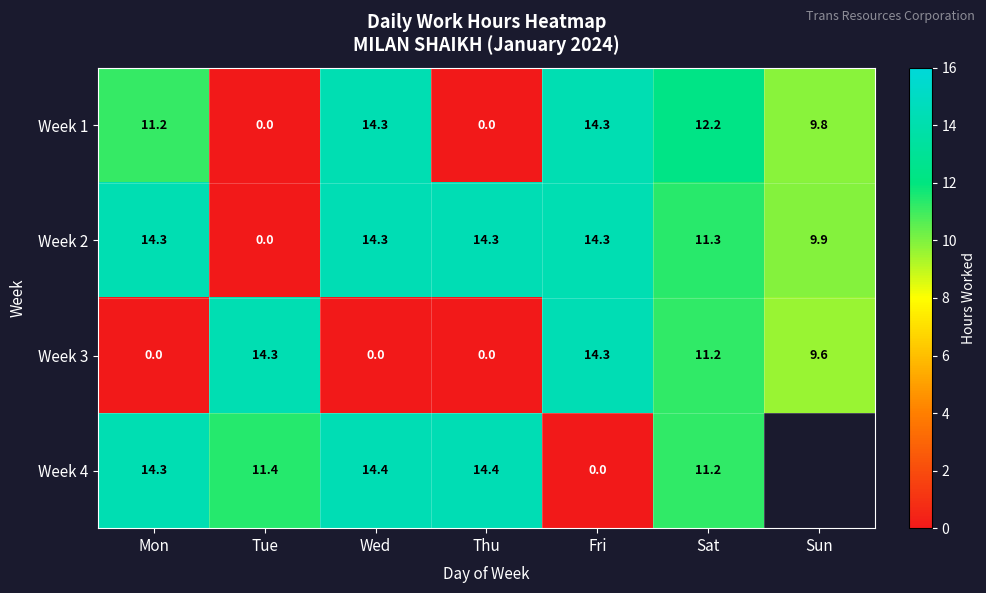

Is the value of Week 1 at Wed greater than the value of Week 4 at Tue?

Yes